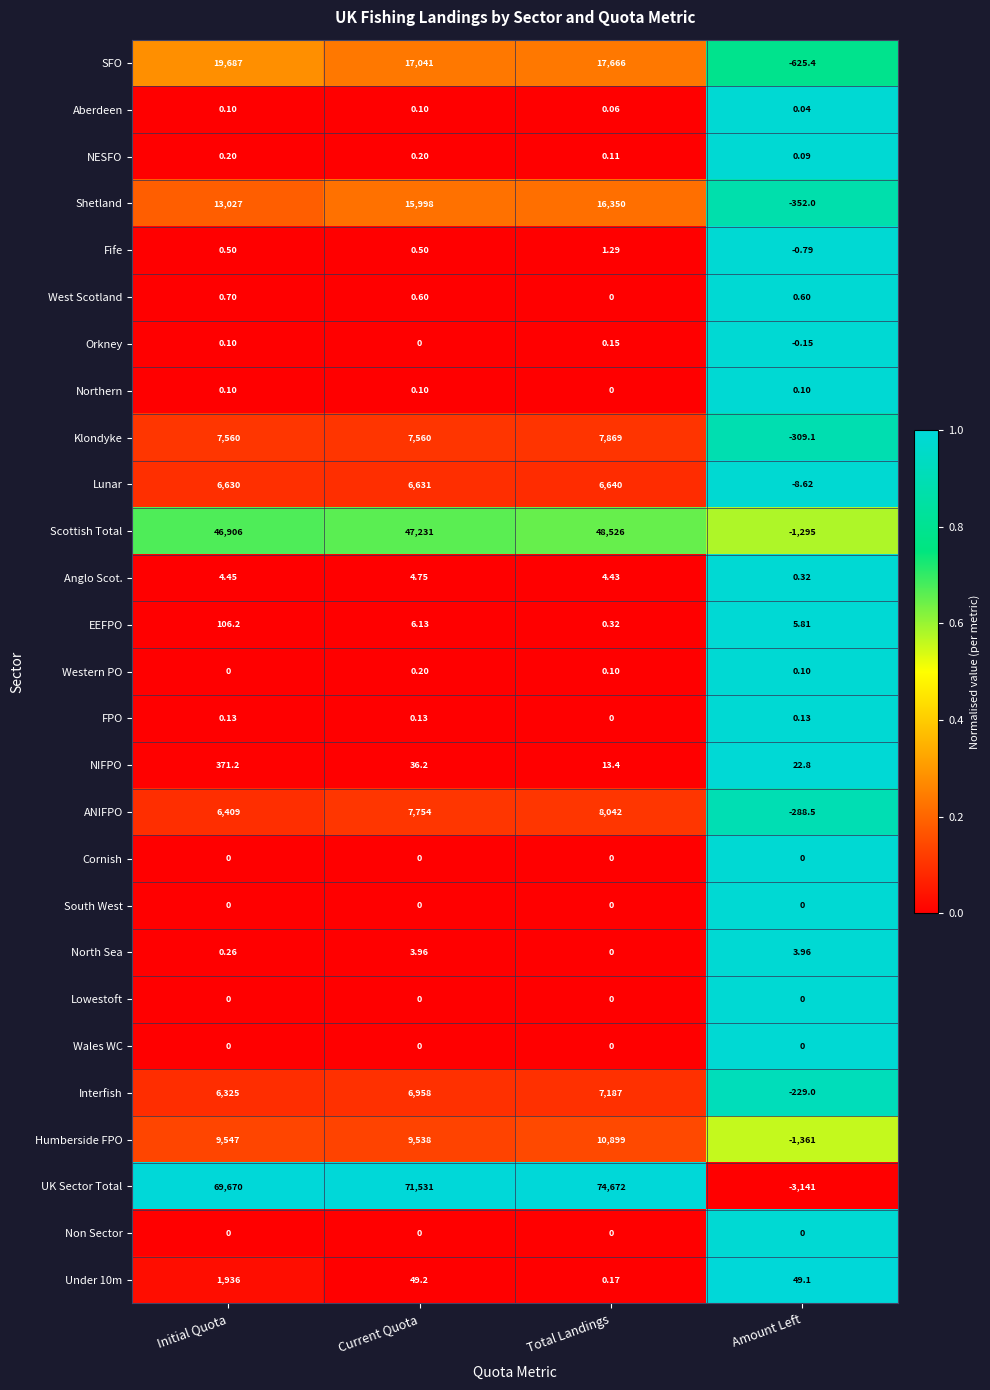

At which label is Orkney closest to 0?

Current Quota